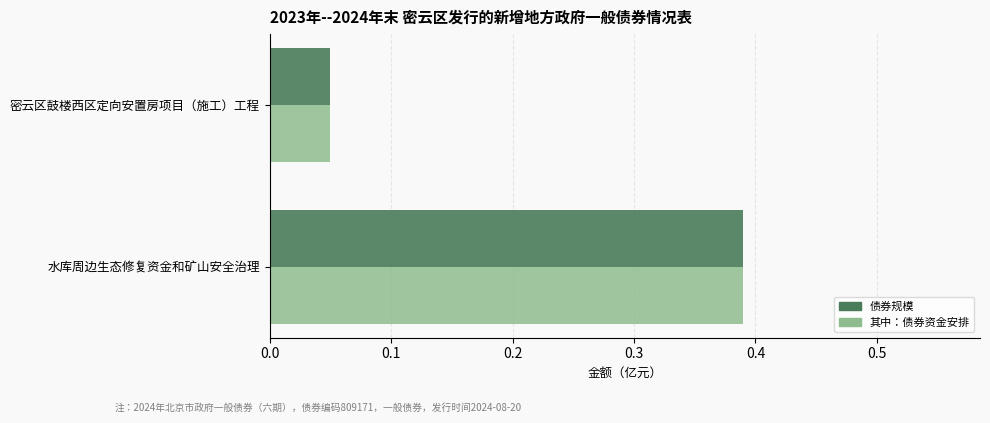

Which category has the lowest value in the 债券规模 series?

密云区鼓楼西区定向安置房项目（施工）工程